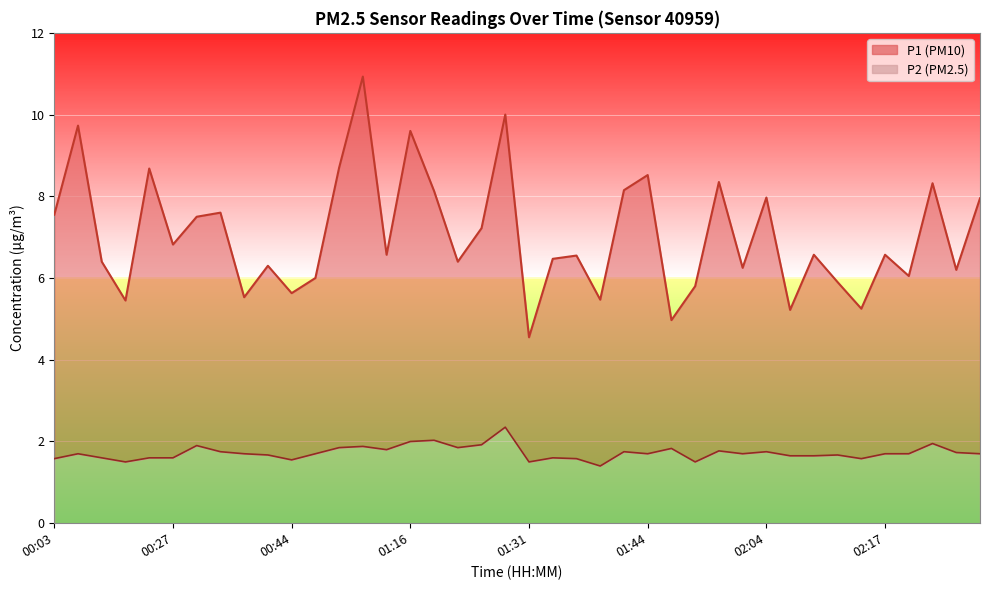

At which category is the sum across all series the highest?

01:11